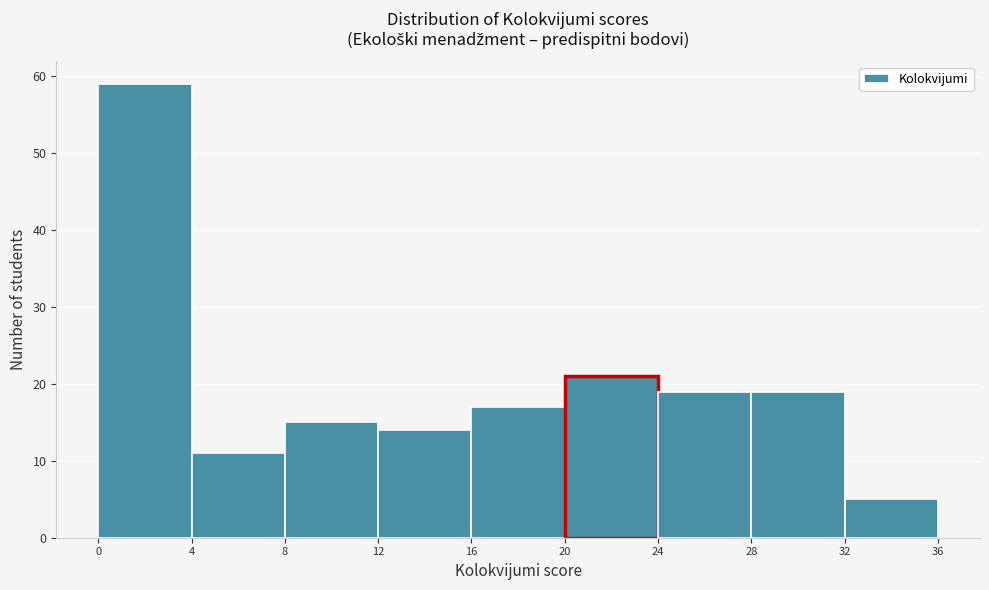

Reading left to right, list every bar in this chart as the range it spans on the x-axis followed by its height. The values are not printed on the chart, so give them approximately, as read against the axis.

0 to 4: 59
4 to 8: 11
8 to 12: 15
12 to 16: 14
16 to 20: 17
20 to 24: 21
24 to 28: 19
28 to 32: 19
32 to 36: 5